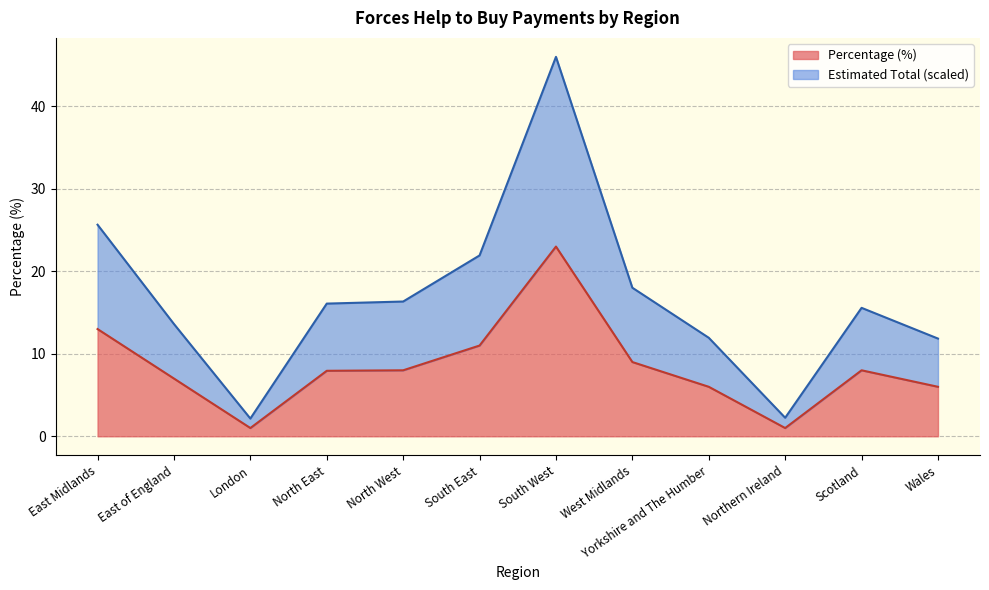

What is the difference between the Estimated Total values at South West and Northern Ireland?

43.8